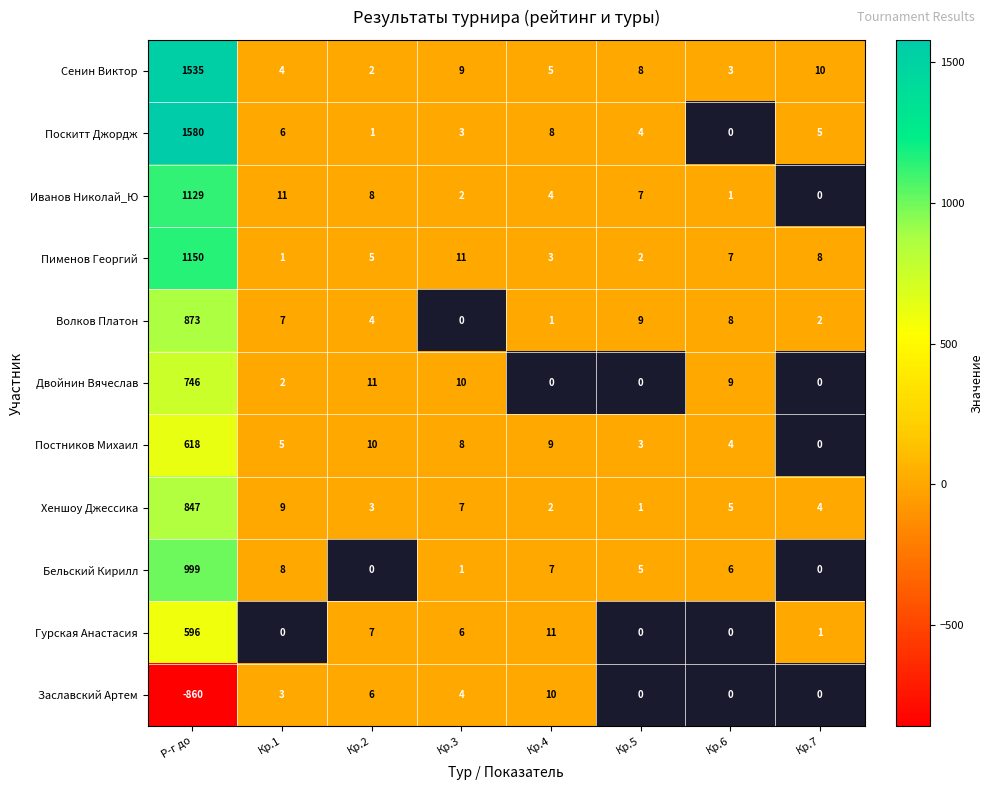

True or false: Поскитт Джордж has a value of 3 at Кр.4.

False